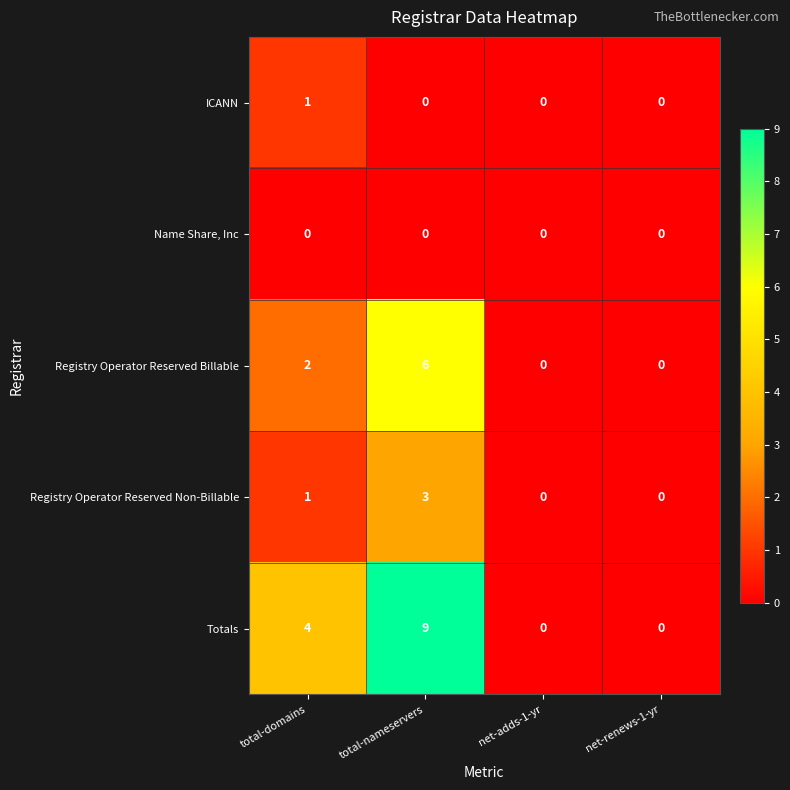

At how many categories does at least one series exceed 2?

2